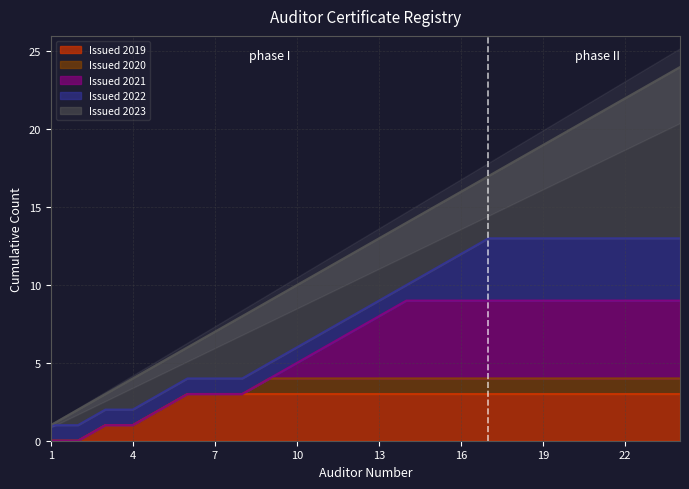

Which has a higher value, 18 or 15?

18